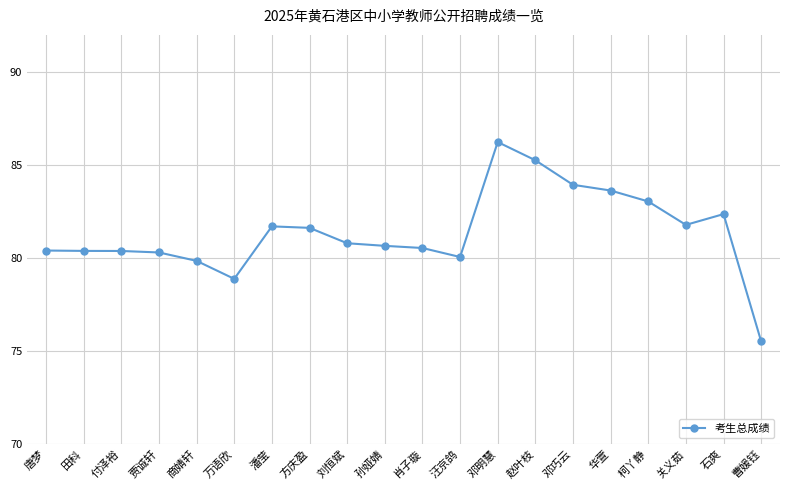

Which has a higher value, 刘恒斌 or 贾诚轩?

刘恒斌